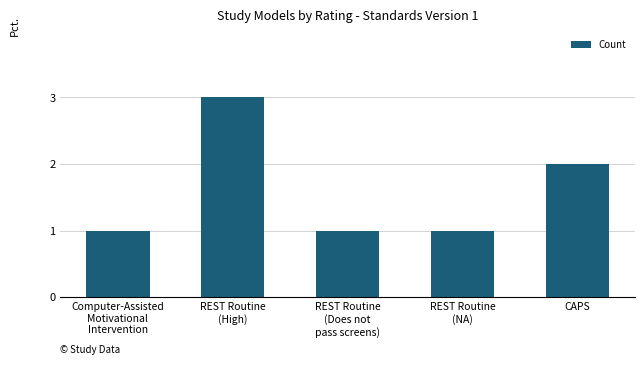

What is the greatest value displayed?

3